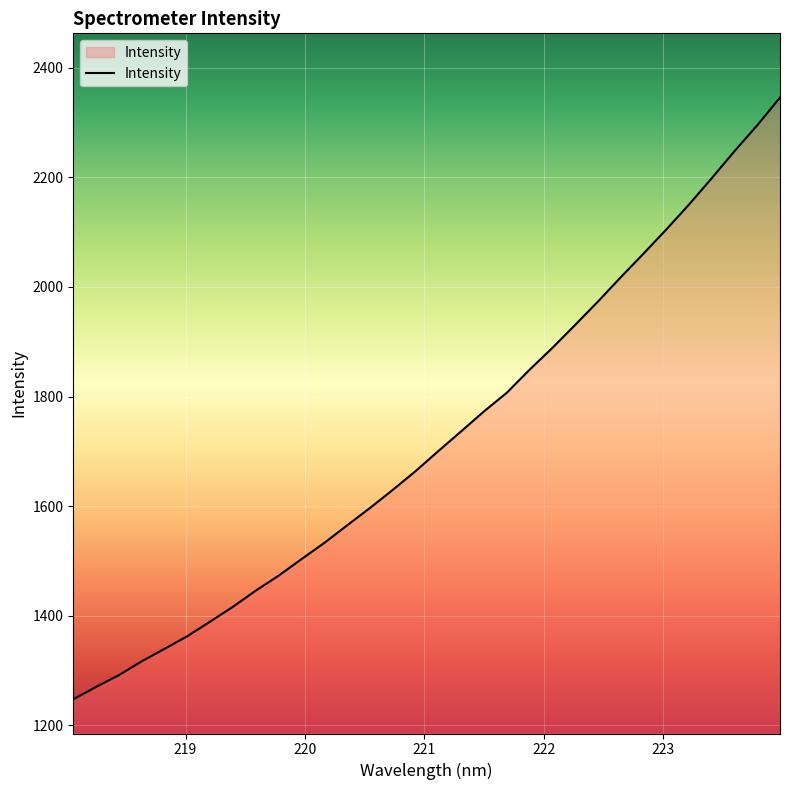

What is the difference between the maximum and minimum values?

1097.8